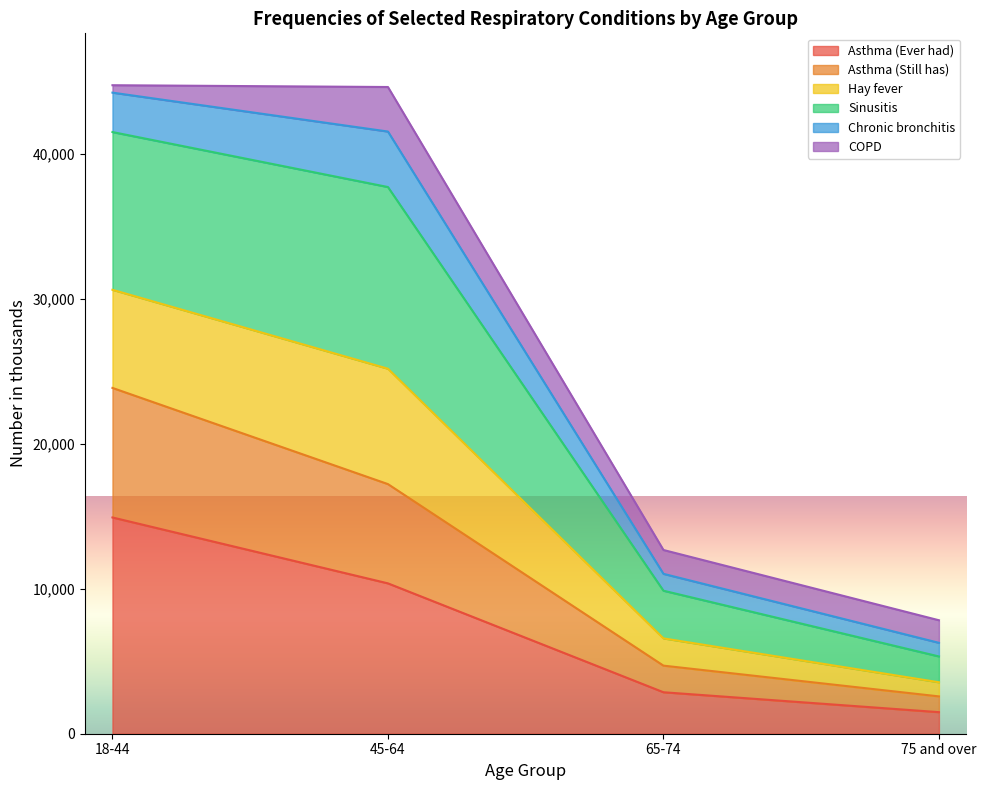

The Asthma (Still has) series shows 39301 at 18-44. True or false?

False